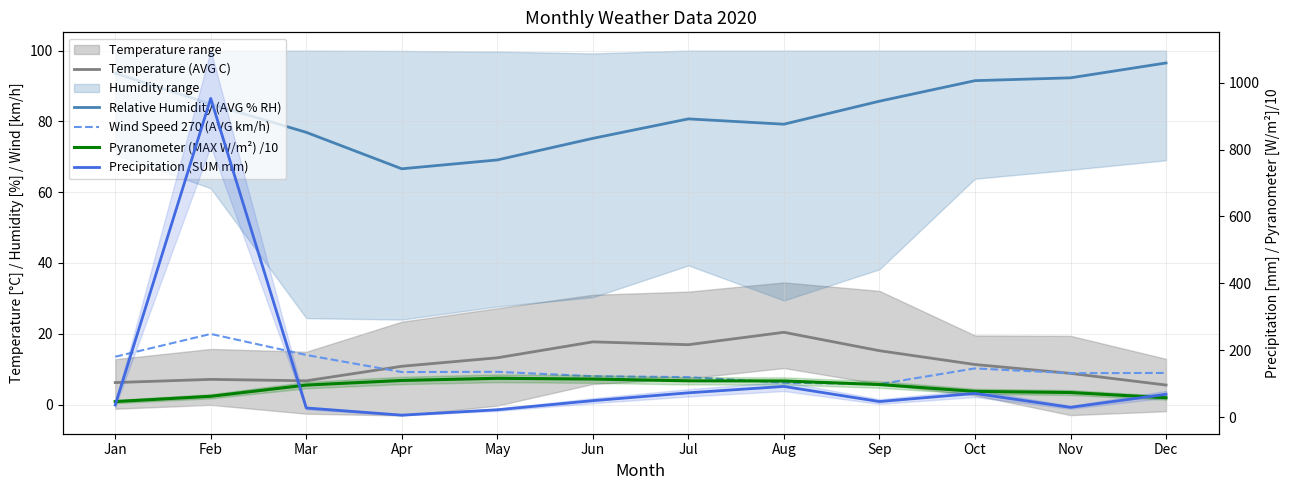

What is the difference between the Wind Speed 270 (AVG km/h) values at Sep and May?

3.5